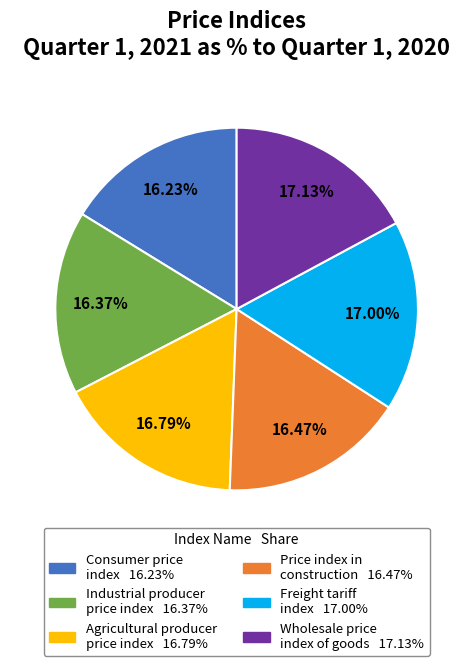

Is there any slice that represents more than half of the pie?

No